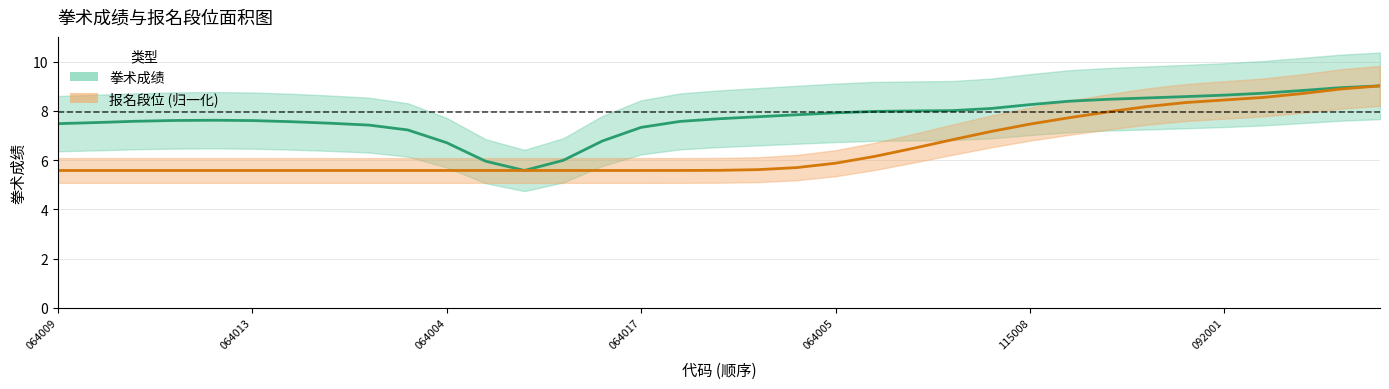

What is the highest value of the 拳术成绩 series?

9.0